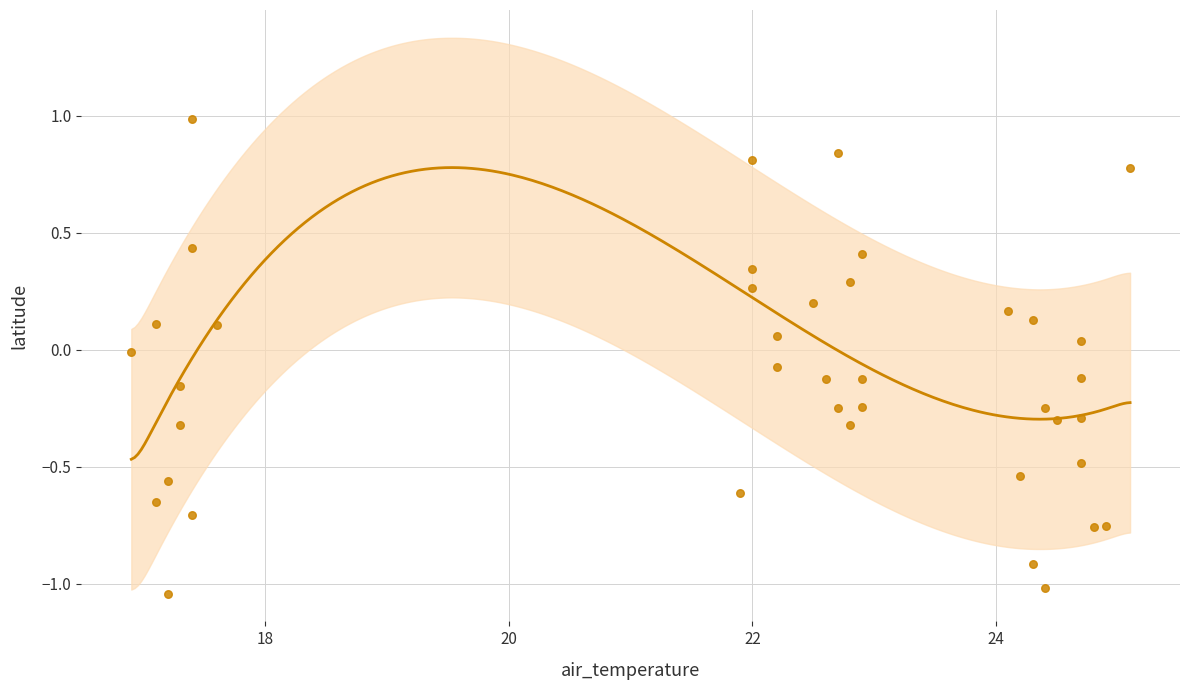

What is the range of Y values (max minus min)?

2.0